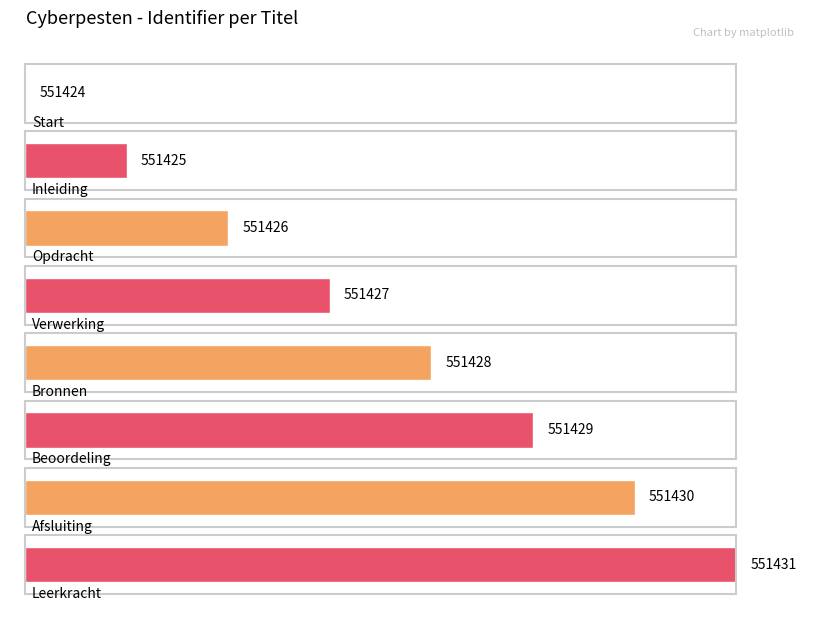

Reading left to right, transcribe all the data shown in this chart.

551424	551425	551426	551427	551428	551429	551430	551431